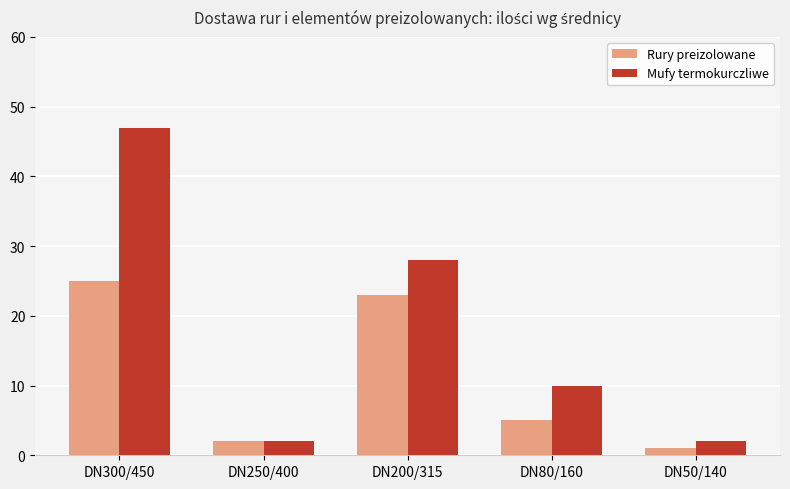

Reading right to left, extract all data points from this chart.

Rury preizolowane: DN50/140=1	DN80/160=5	DN200/315=23	DN250/400=2	DN300/450=25
Mufy termokurczliwe: DN50/140=2	DN80/160=10	DN200/315=28	DN250/400=2	DN300/450=47